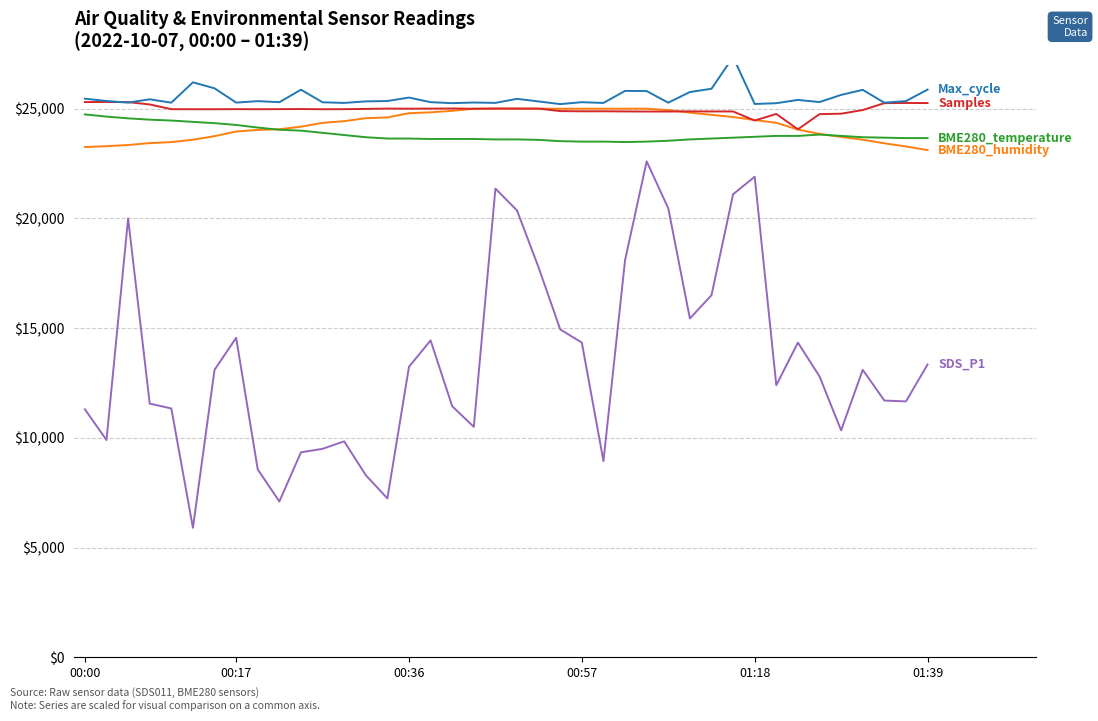

What position from the left is 29?

30